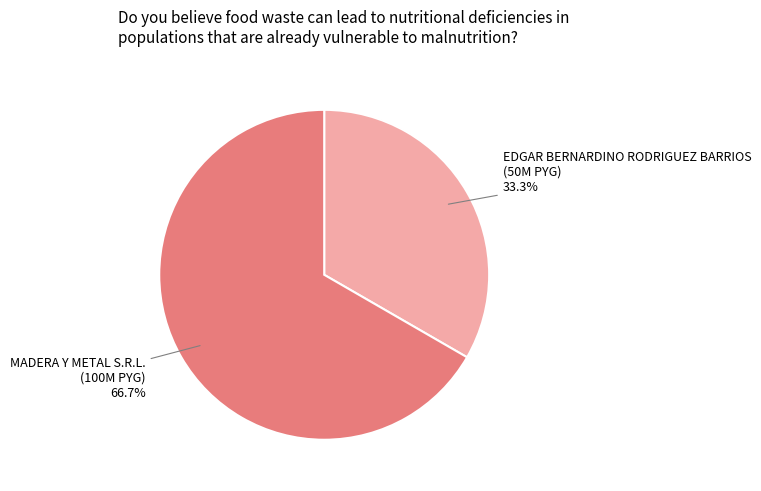

Is there any slice that represents more than half of the pie?

Yes